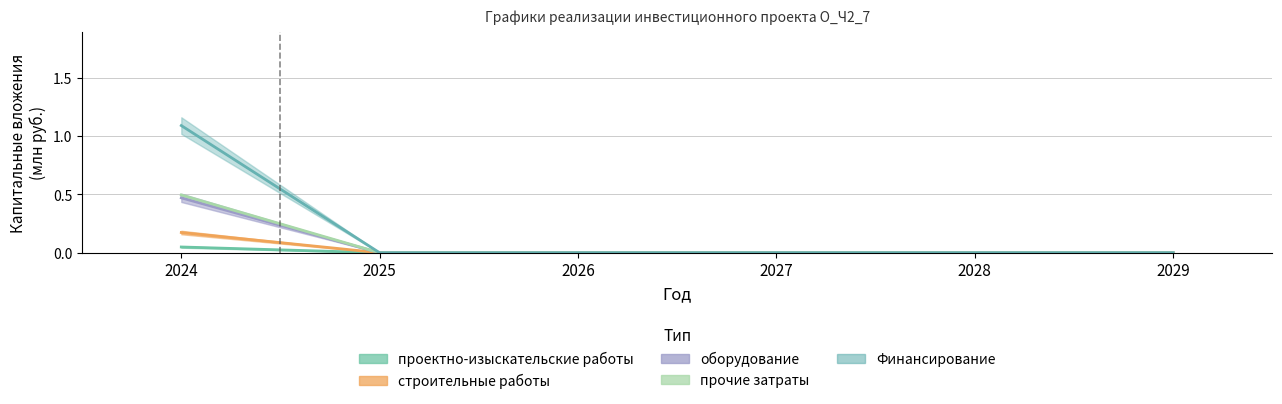

What is the average value of the прочие затраты series?

0.1